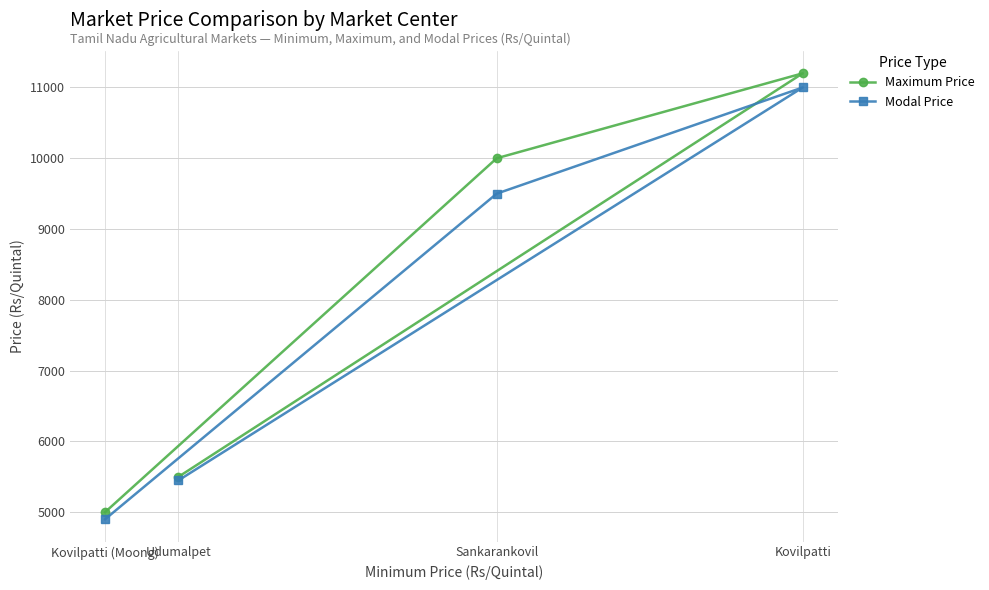

How many data points does each series have?

4